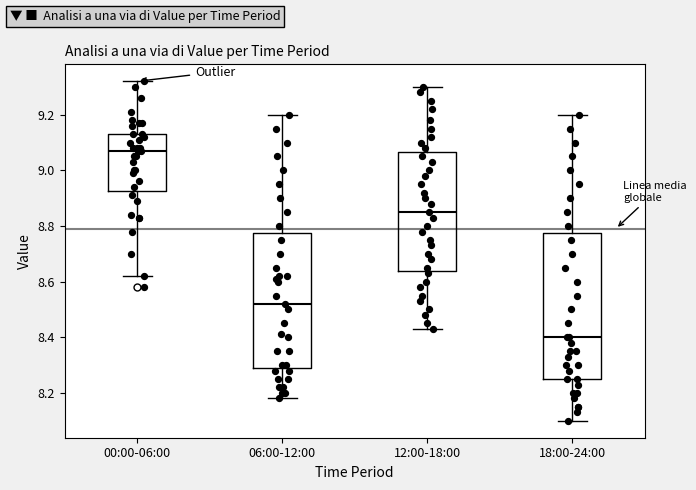

Reading left to right, transcribe this box plot: for each box, give where its median line is, the range the box spans, and where its two whiskers end, as read against the y-axis. The values are not printed on the chart, so give them approximately, as read against the axis.

00:00-06:00: median 9.08, box 8.92 to 9.14, whiskers 8.62 to 9.32
06:00-12:00: median 8.52, box 8.30 to 8.78, whiskers 8.18 to 9.20
12:00-18:00: median 8.86, box 8.64 to 9.06, whiskers 8.44 to 9.30
18:00-24:00: median 8.40, box 8.26 to 8.78, whiskers 8.10 to 9.20